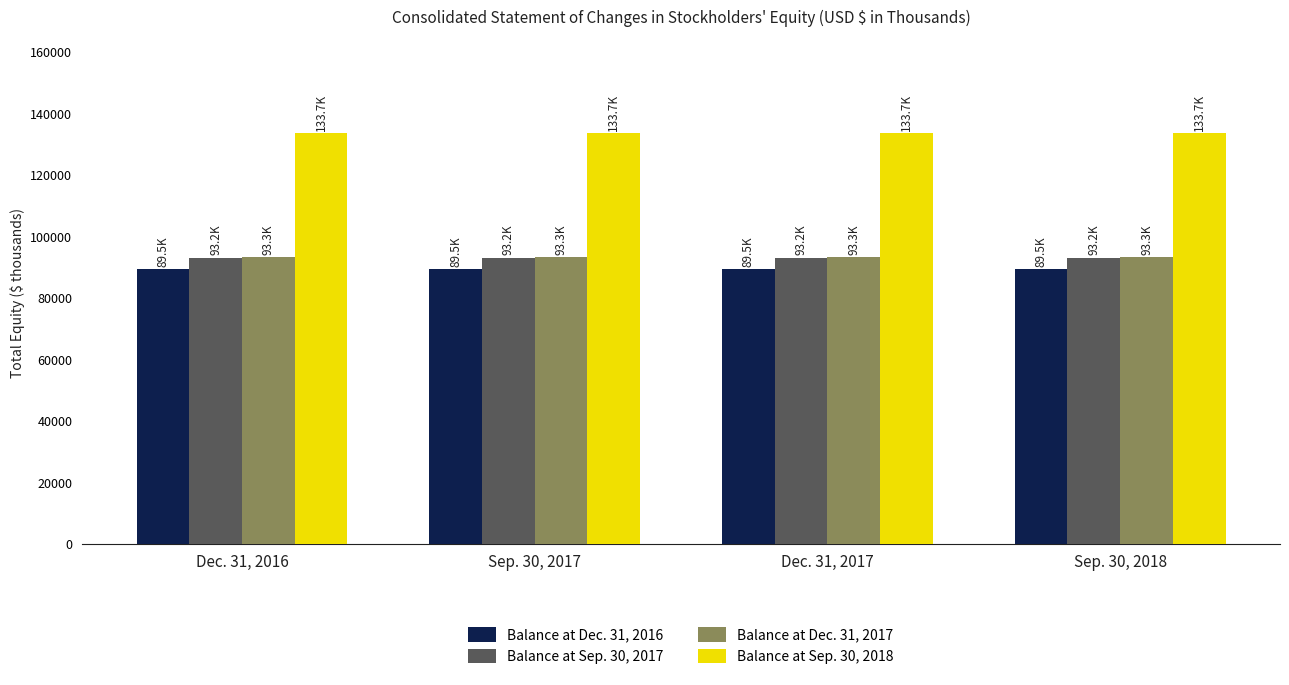

What are all the series names shown in the legend?

Balance at Dec. 31, 2016, Balance at Sep. 30, 2017, Balance at Dec. 31, 2017, Balance at Sep. 30, 2018